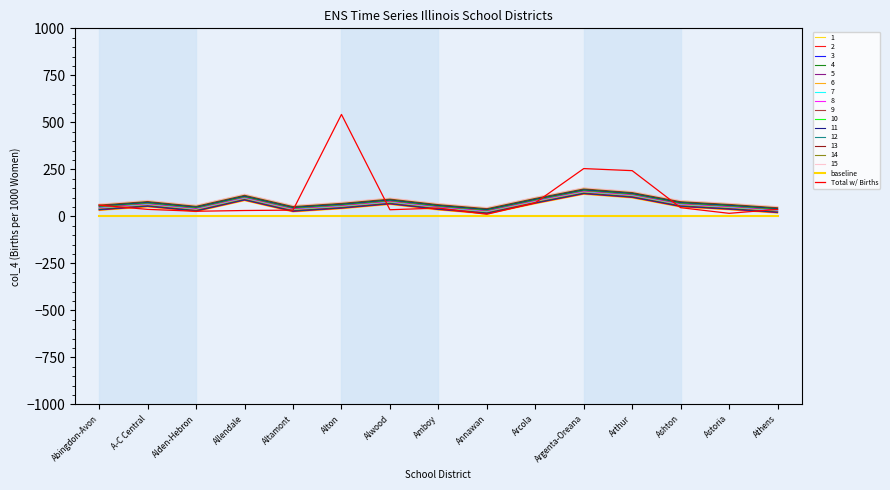

Does the chart have visible grid lines?

No